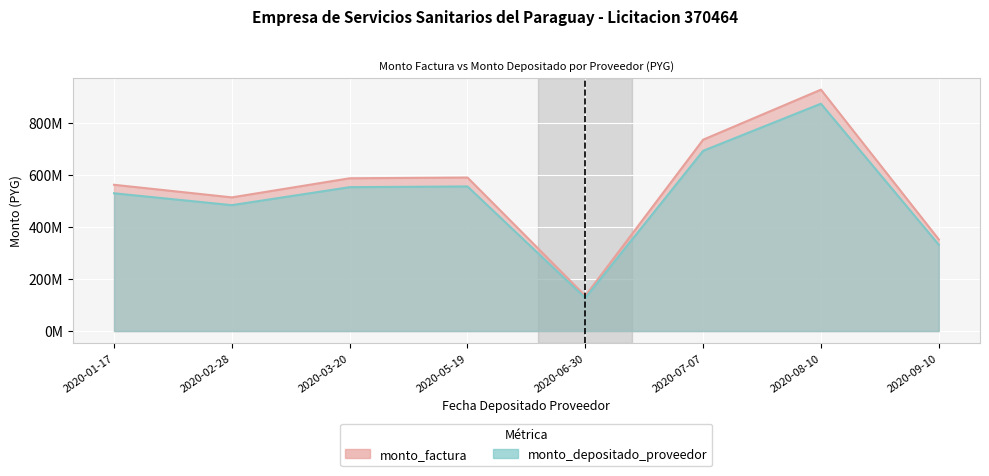

Where does the monto_factura series first go above 587560000?

2020-05-19